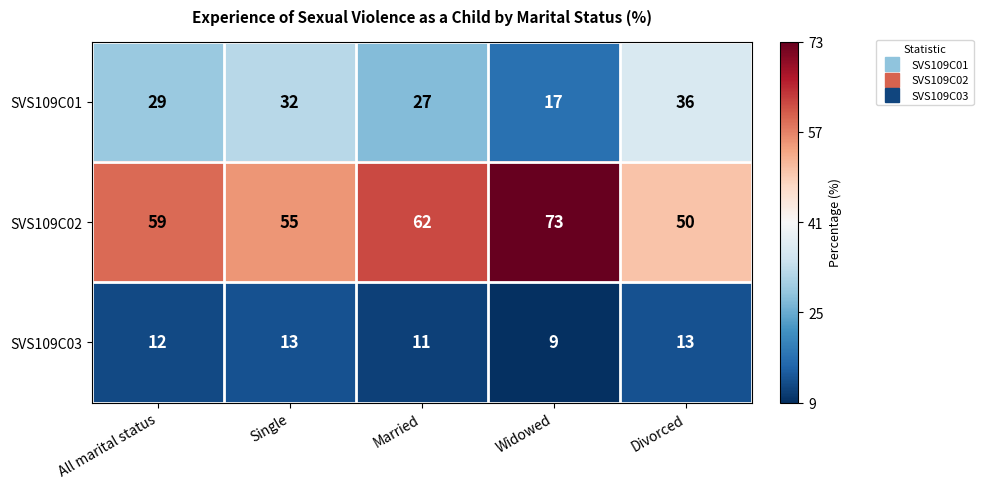

Is the value of SVS109C01 at Married greater than the value of SVS109C03 at Divorced?

Yes